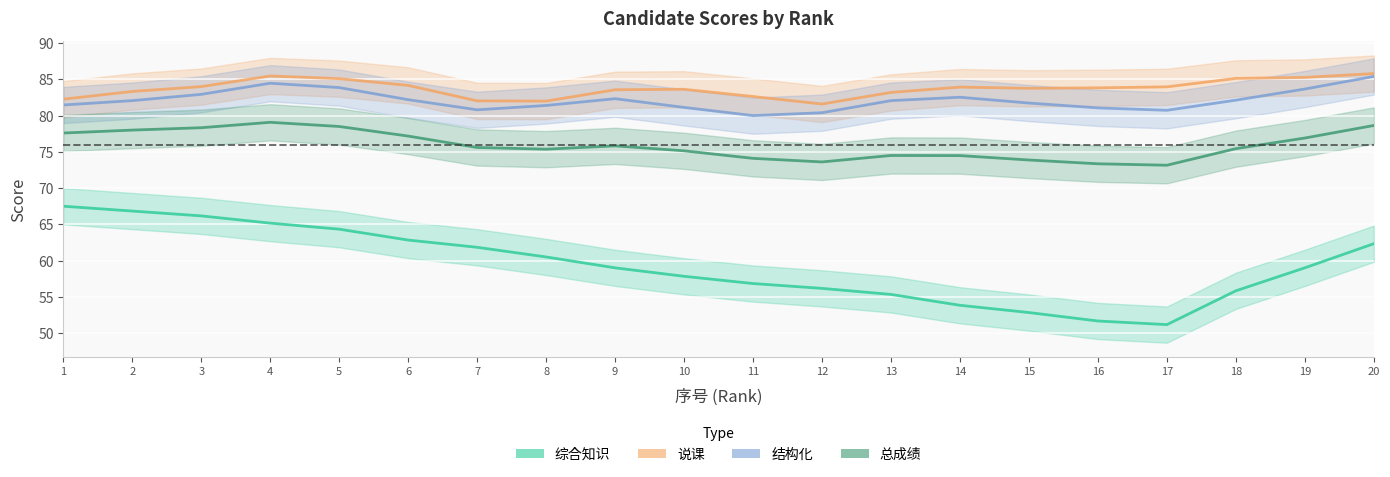

How many lines are shown in the chart?

4